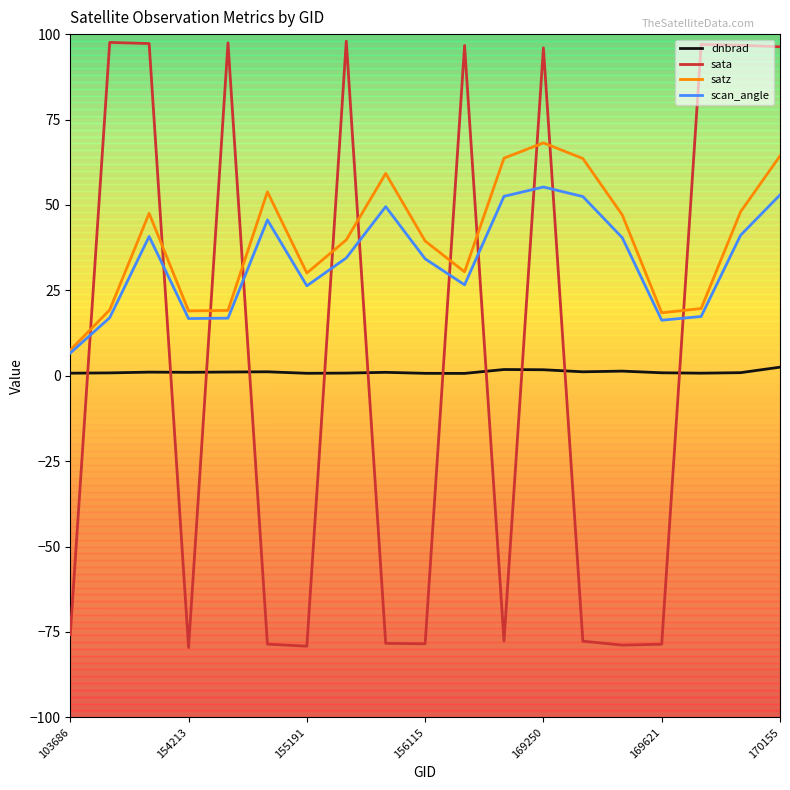

Does the chart display data point markers on the line(s)?

No